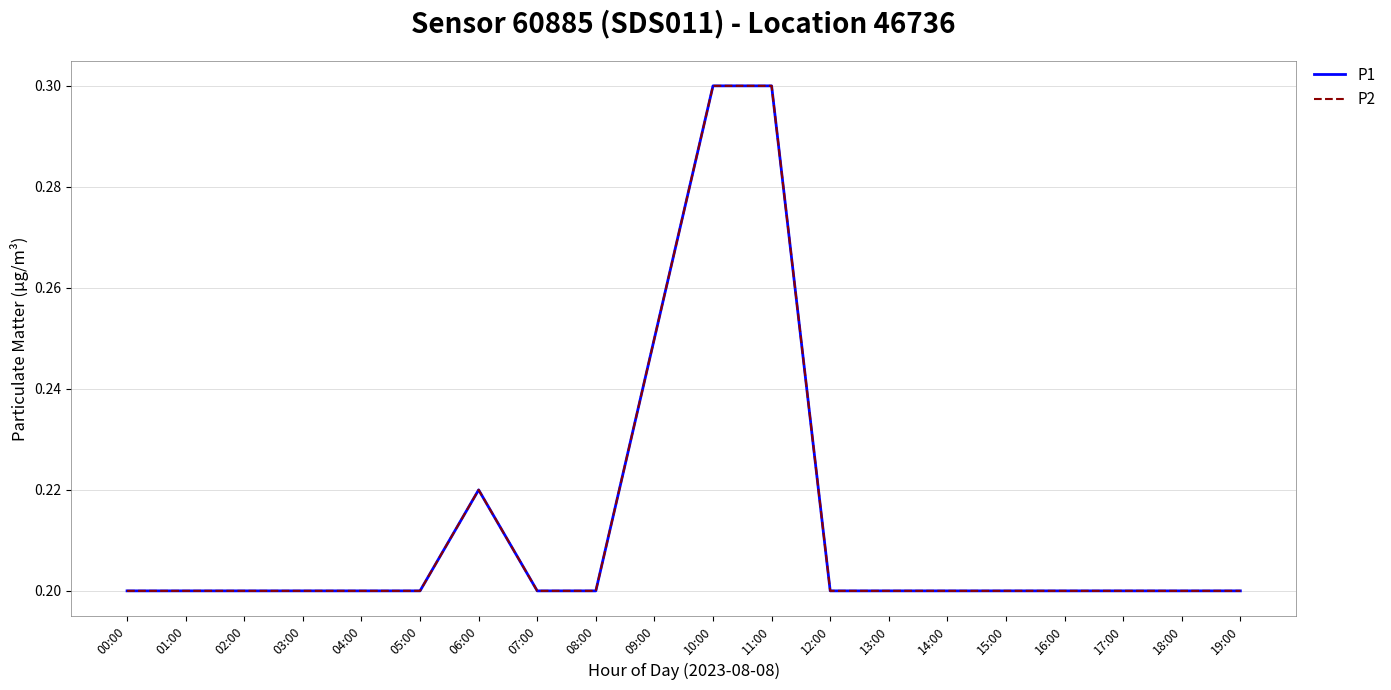

True or false: P2 and P1 intersect in this chart.

False